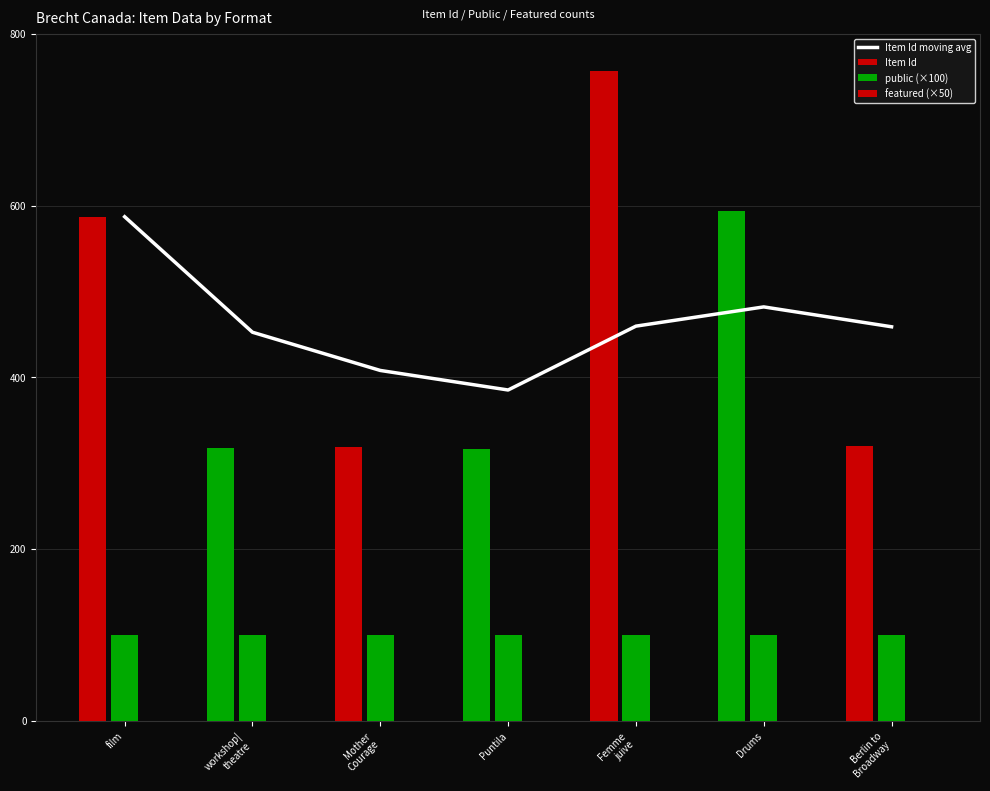

How many values are below 458?

3